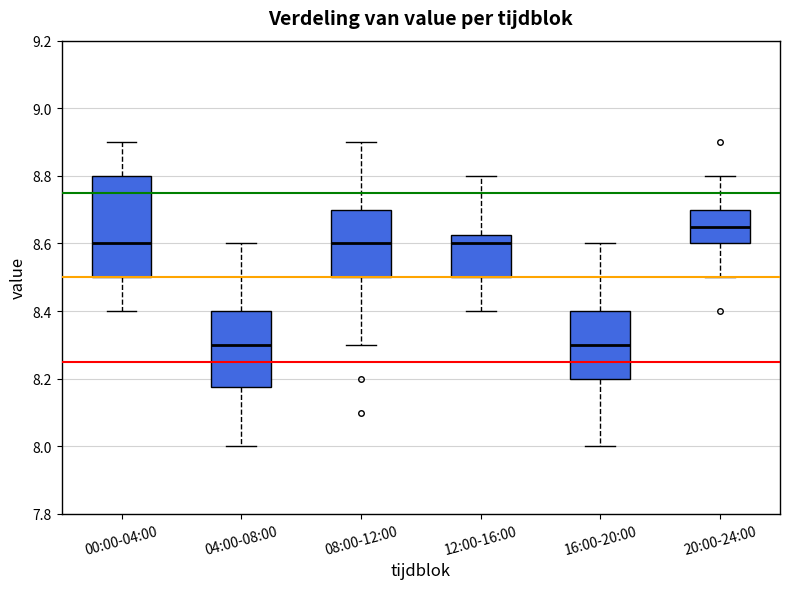

Which box is the tallest, from its lower edge to its upper edge?

00:00-04:00